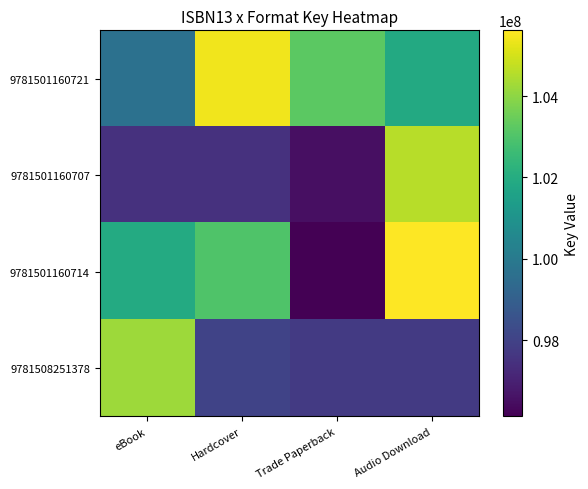

What is the total value across all series at eBook?

403311716.1